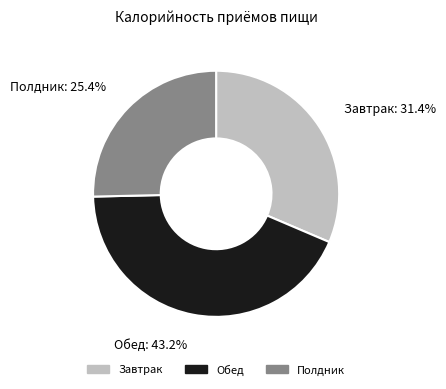

Does any single category account for the majority?

No